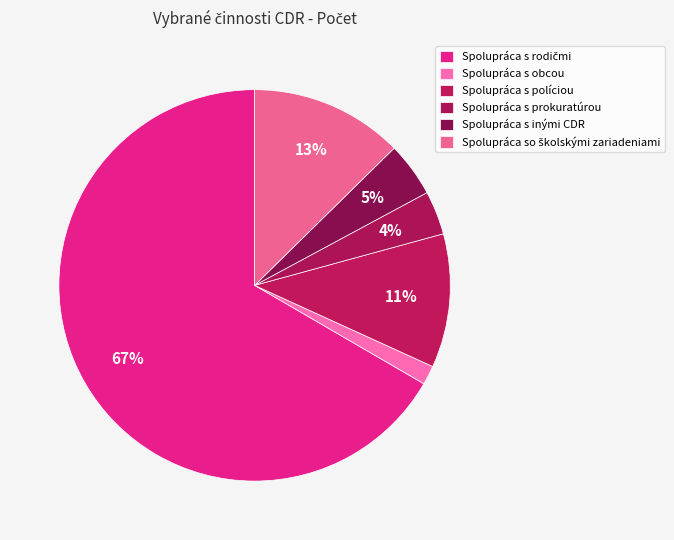

How many segments does this pie chart have?

6